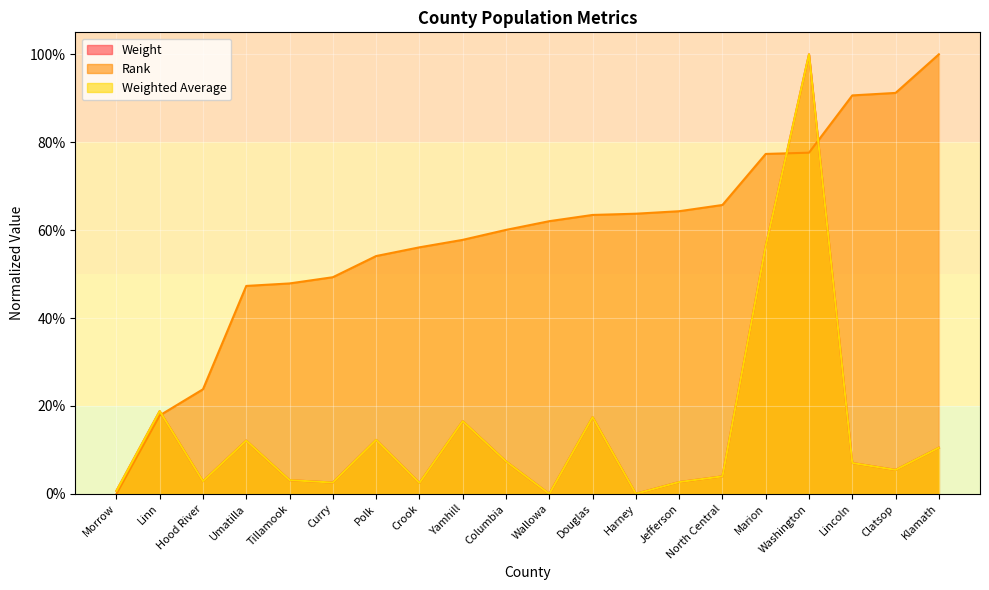

Where do Rank and Weight first cross each other?

Linn and Hood River